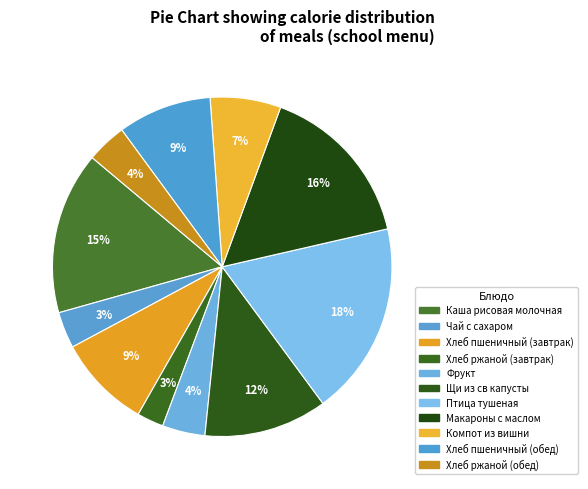

How many segments does this pie chart have?

11